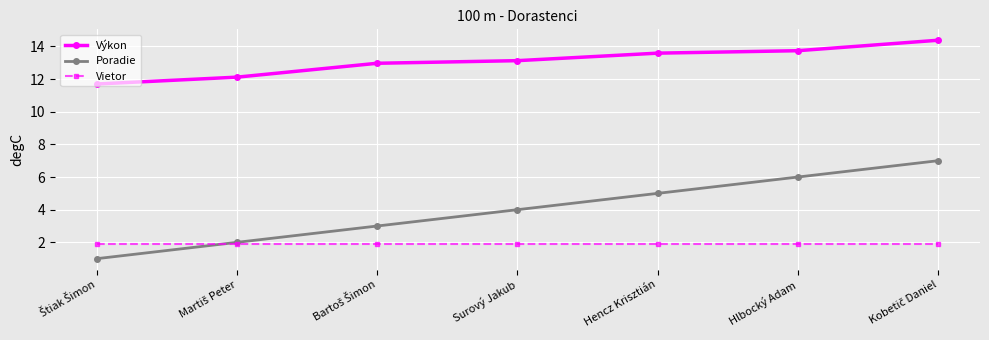

What is the sum of all Vietor values?

13.3